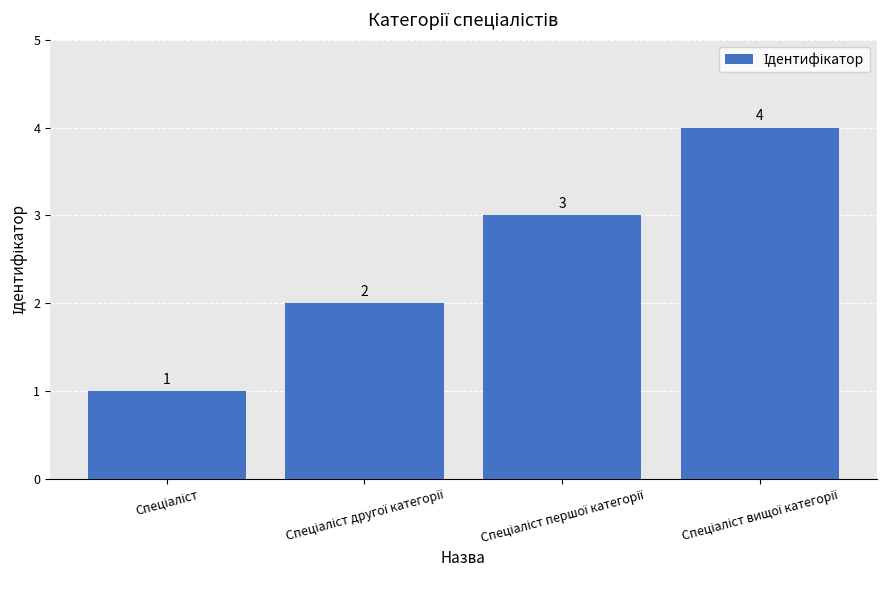

Reading left to right, transcribe all the data shown in this chart.

1	2	3	4